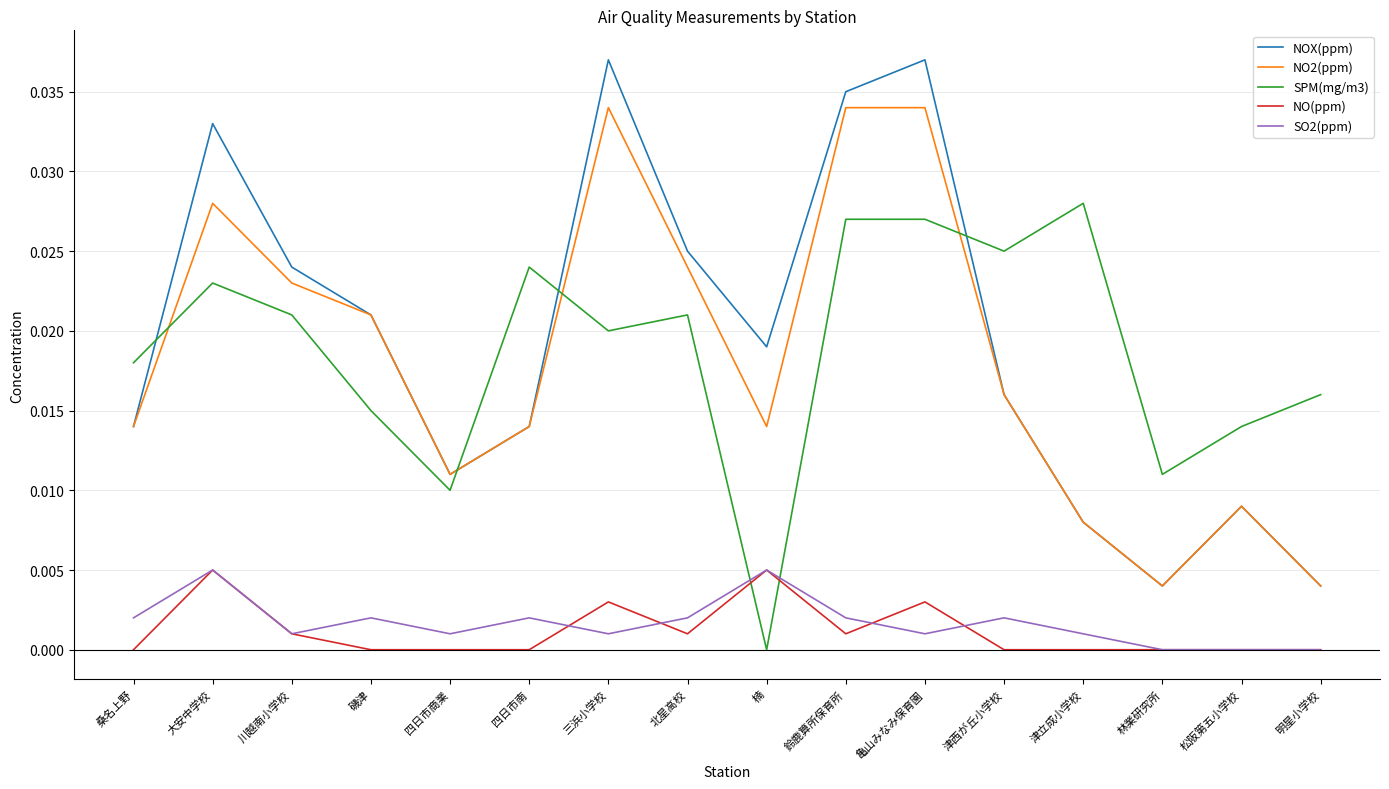

The value of NO(ppm) at 四日市南 is 0.0. True or false?

True